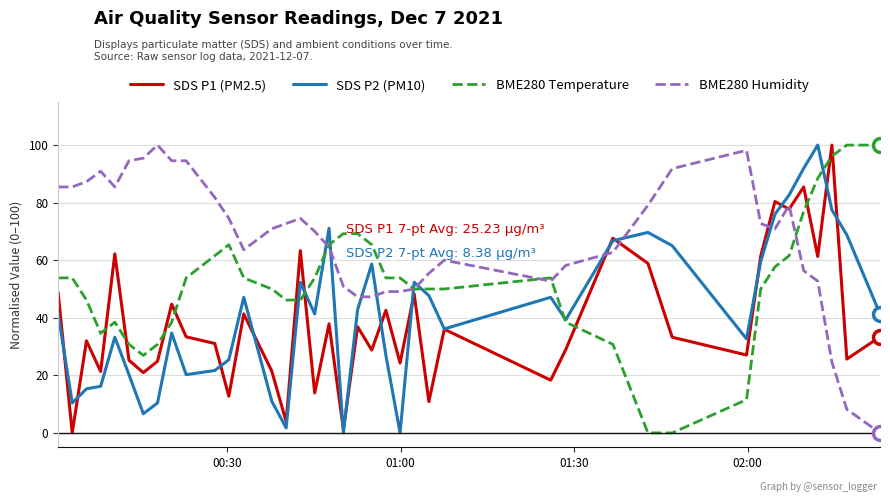

True or false: SDS P1 (PM2.5) and BME280 Humidity intersect in this chart.

True